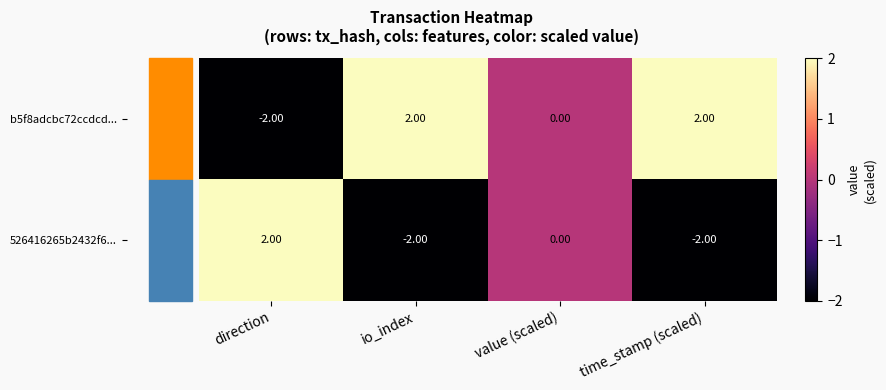

What is the difference between the highest and lowest values at io_index?

4